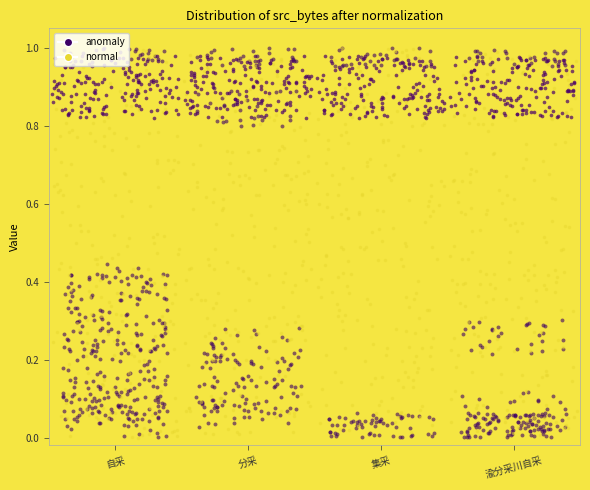

Is it true that the value at 7 is 0.1?

False